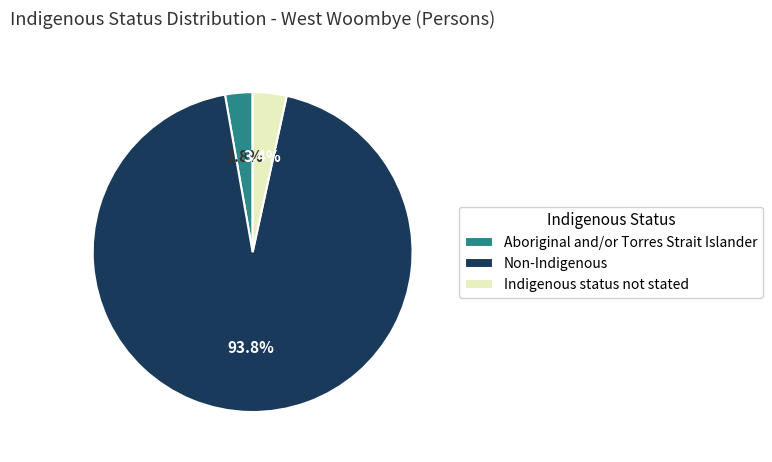

Which category accounts for the majority?

Non-Indigenous